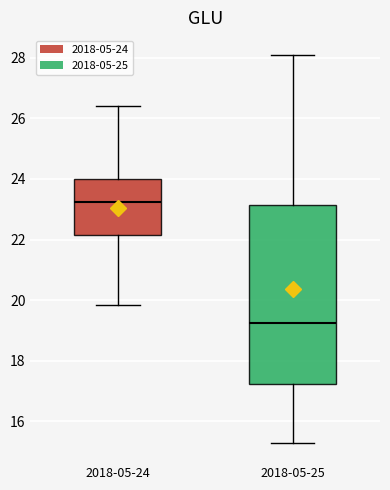

Reading left to right, transcribe this box plot: for each box, give where its median line is, the range the box spans, and where its two whiskers end, as read against the y-axis. The values are not printed on the chart, so give them approximately, as read against the axis.

2018-05-24: median 23.2, box 22.2 to 24.0, whiskers 19.8 to 26.4
2018-05-25: median 19.2, box 17.2 to 23.2, whiskers 15.4 to 28.2